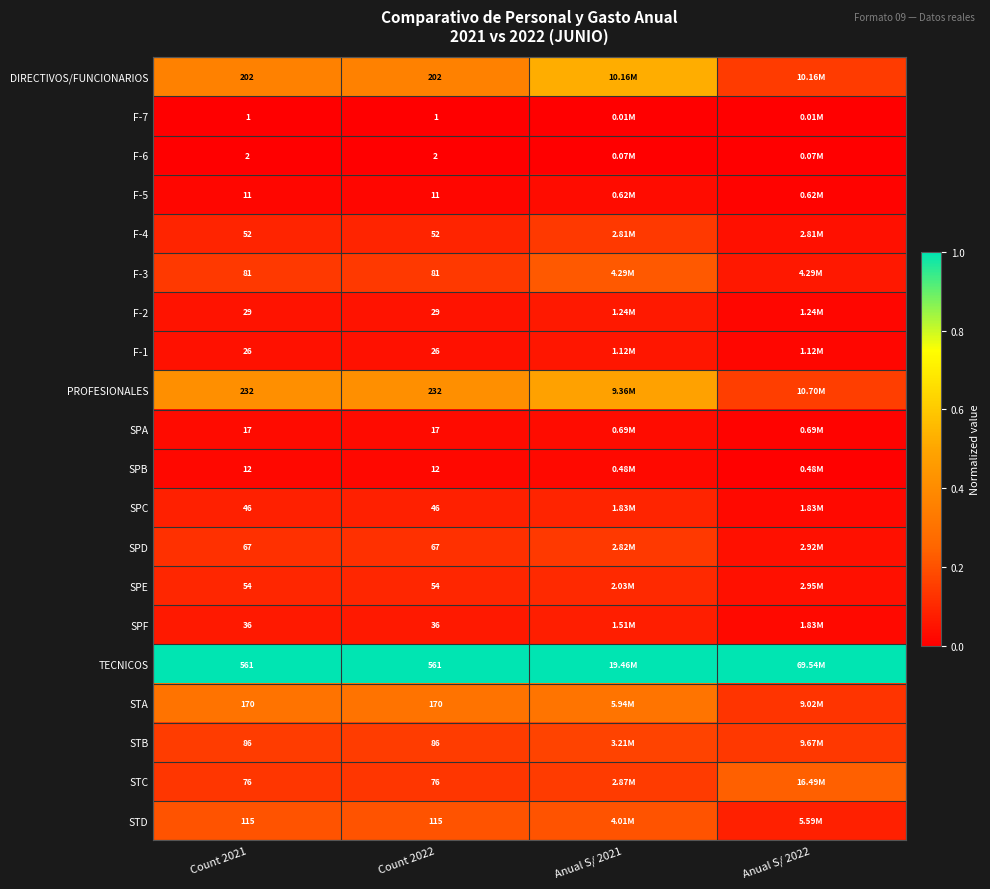

At how many categories does at least one series exceed 0?

4